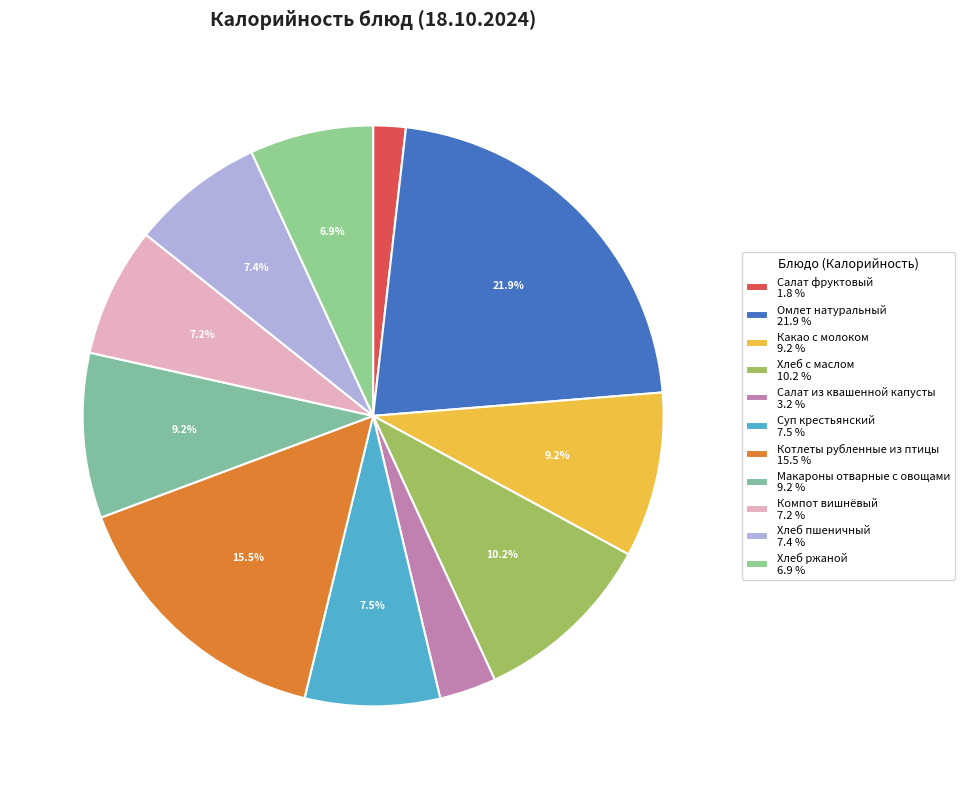

How many slices are in this pie chart?

11